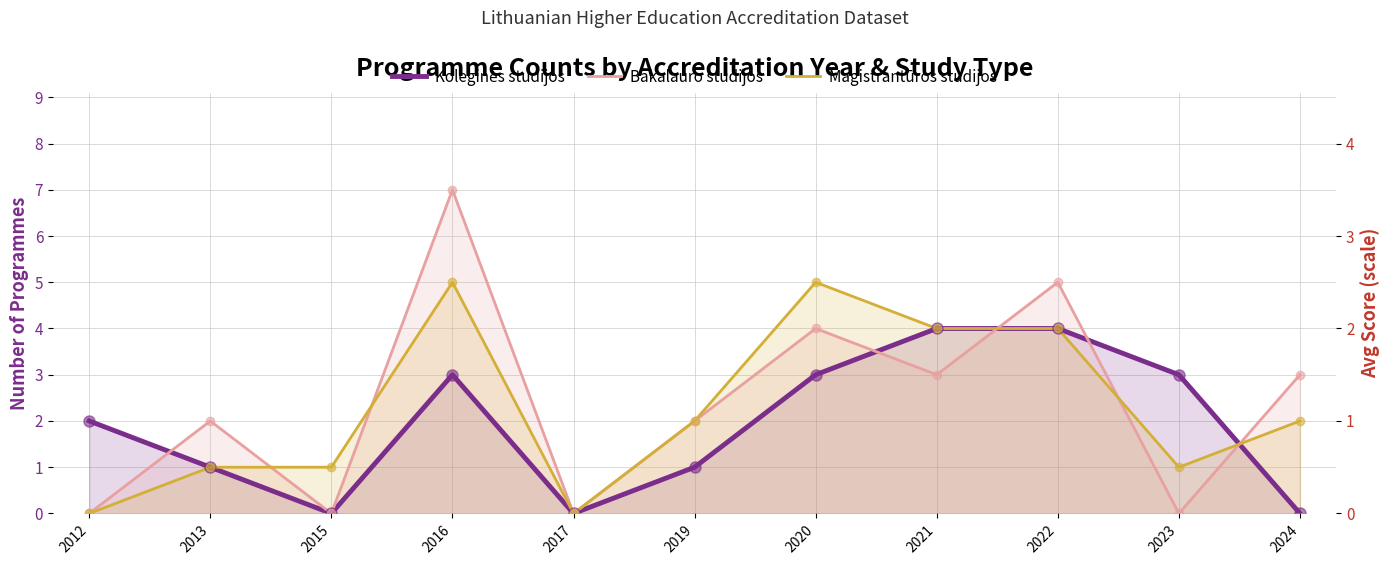

At how many categories does at least one series exceed 4?

3